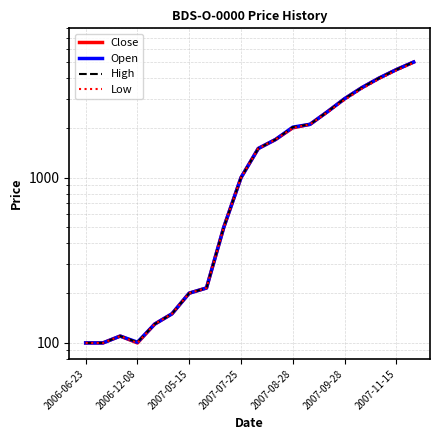

Does the chart display data point markers on the line(s)?

No